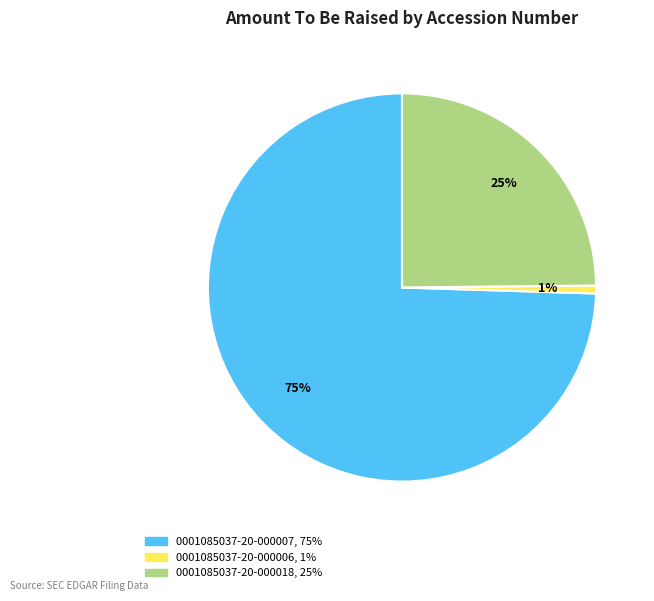

Is it true that 0001085037-20-000006 is 1% of the pie?

True